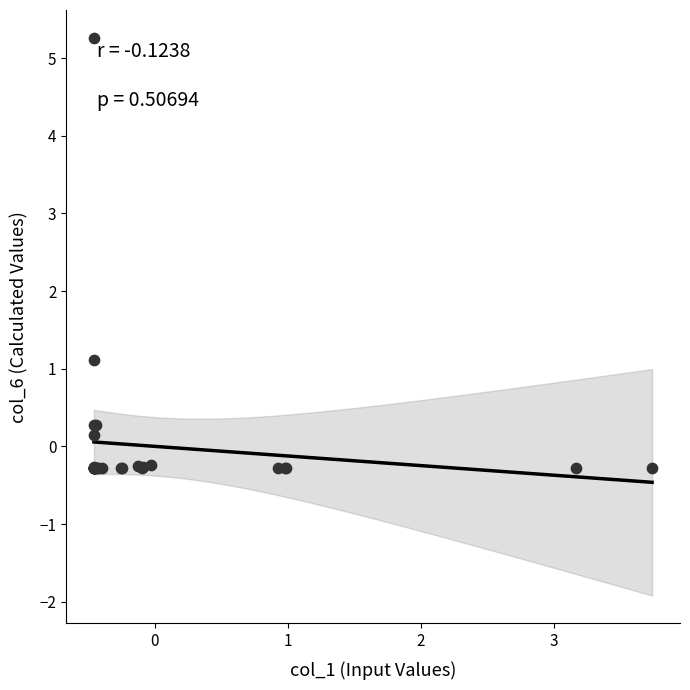

What Y value in the scatter plot is closest to 2?

1.1